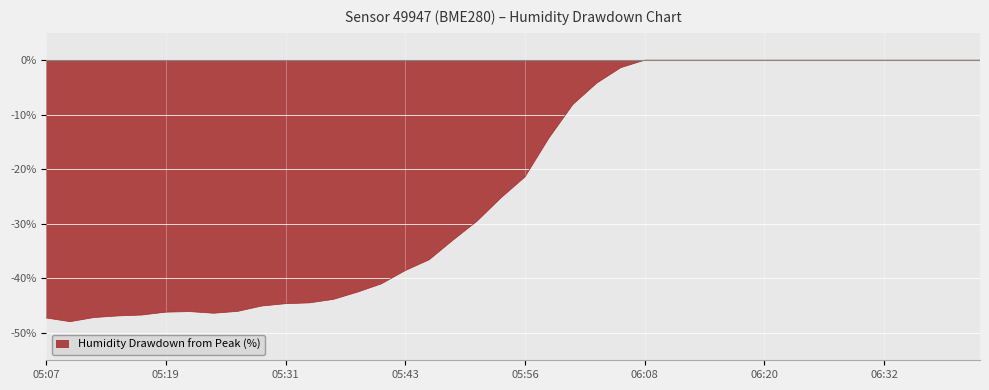

What is the smallest value displayed?

-47.9